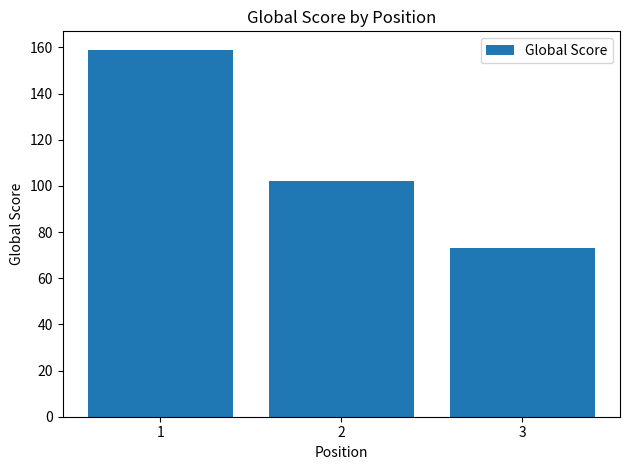

Is it true that the value at 3 is 73?

True